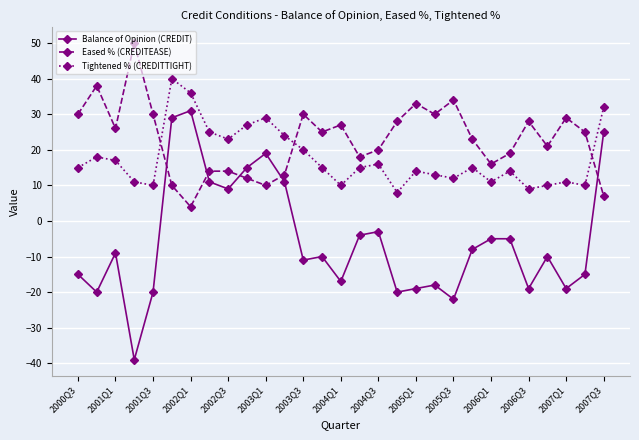

Which series has the largest range (max minus min)?

Balance of Opinion (CREDIT)